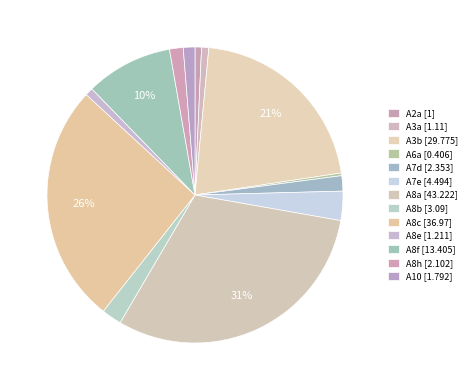

Which slice is the largest?

A8a